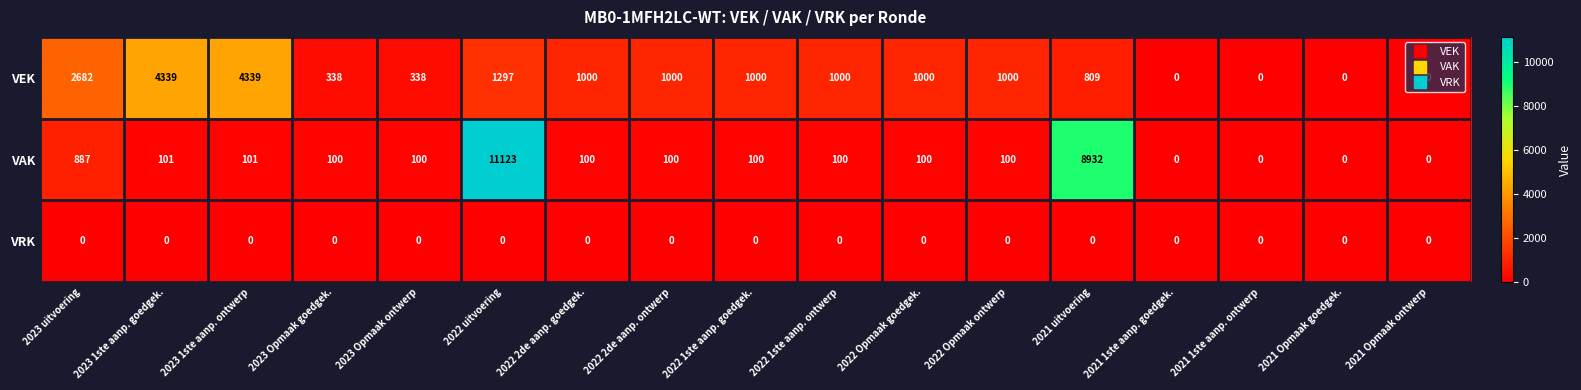

At which category is the sum across all series the highest?

2022 uitvoering